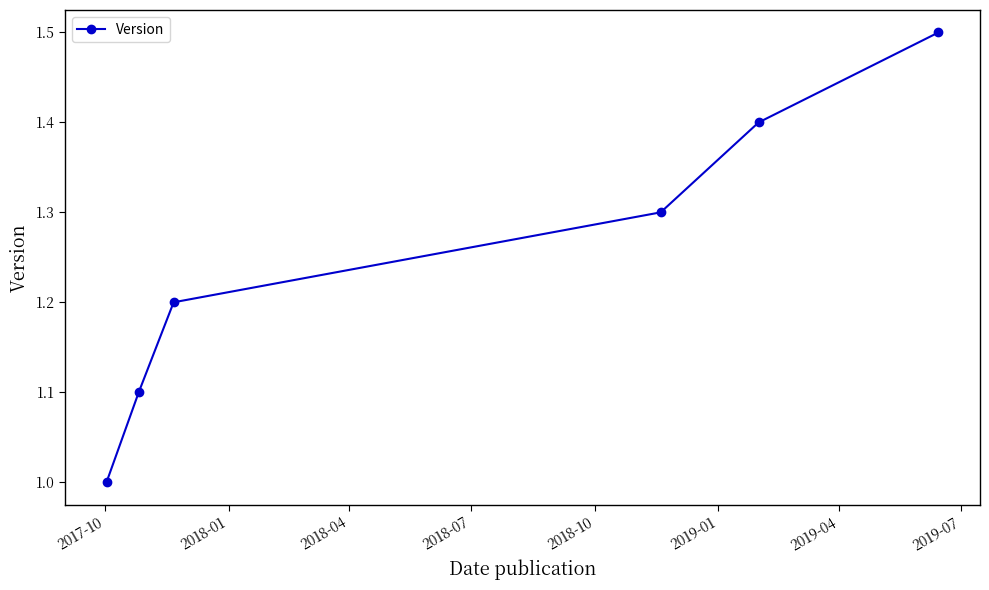

Reading left to right, transcribe all the data shown in this chart.

1.0	1.1	1.2	1.3	1.4	1.5